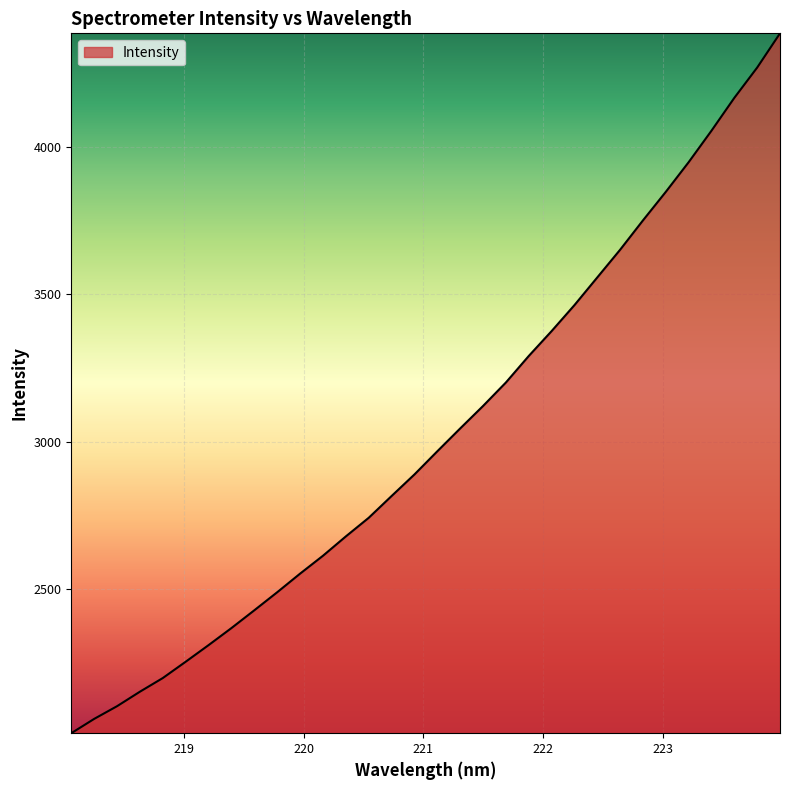

What is the difference between the maximum and minimum values?

2373.1